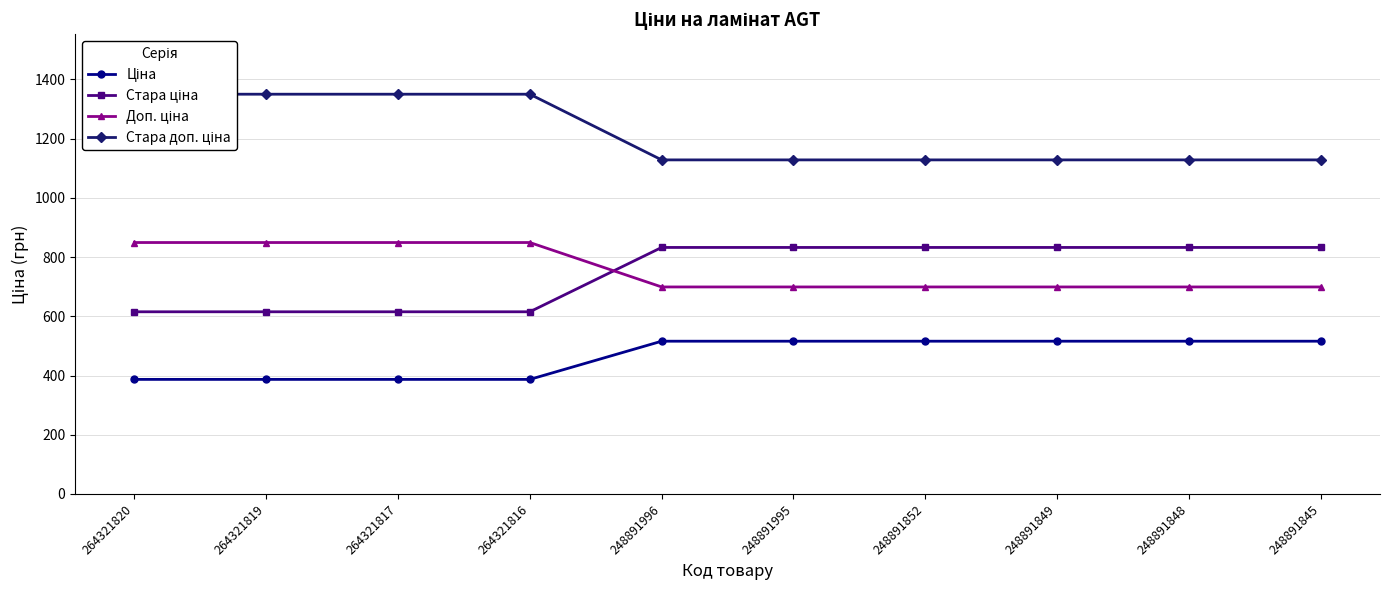

Which category has the lowest value across all series?

264321820